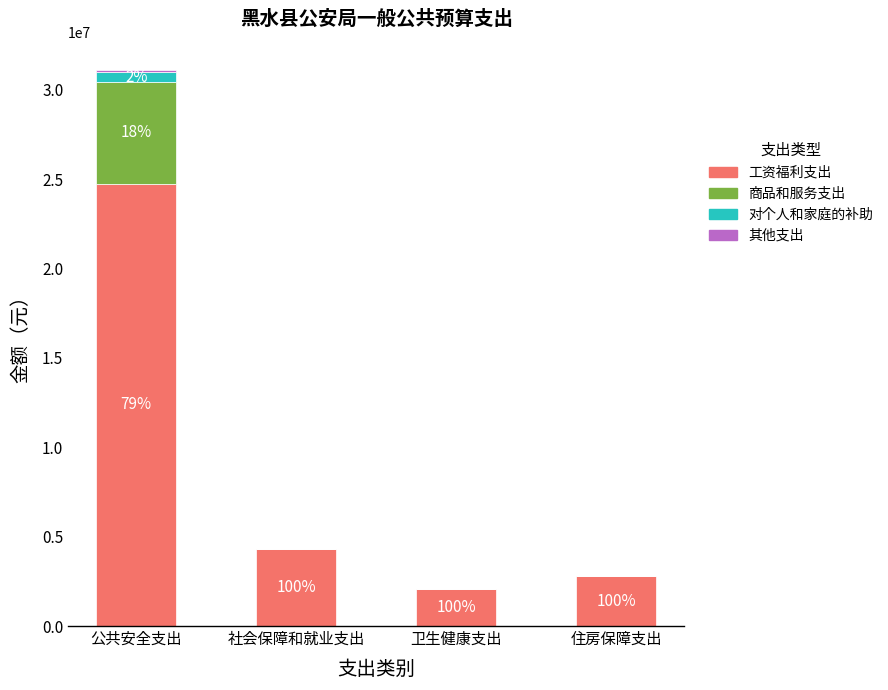

How many series are shown in this chart?

4